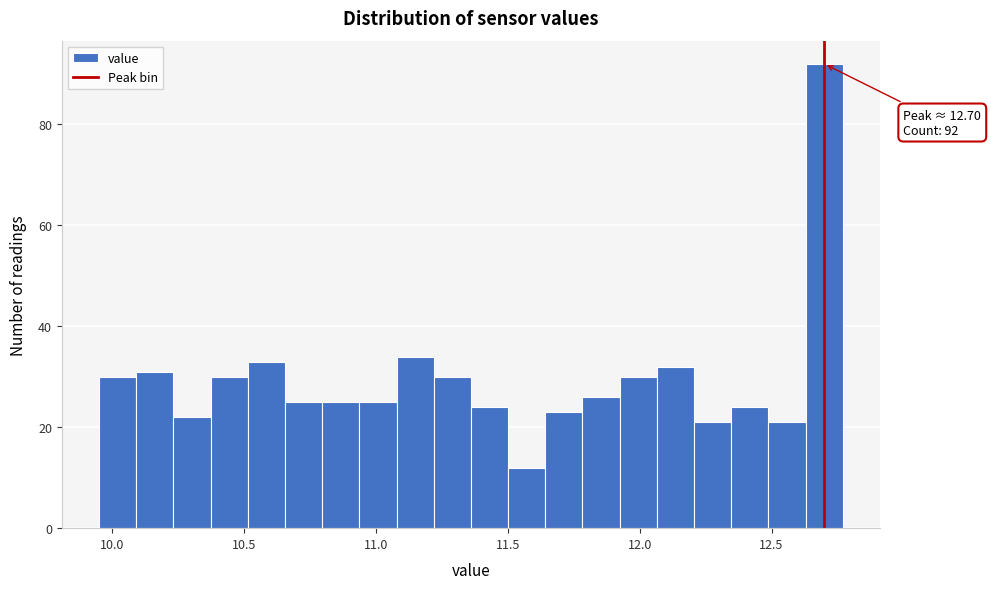

Around what value on the x-axis is the tallest bar? Give the approximate position of its centre, as read against the axis.

12.70